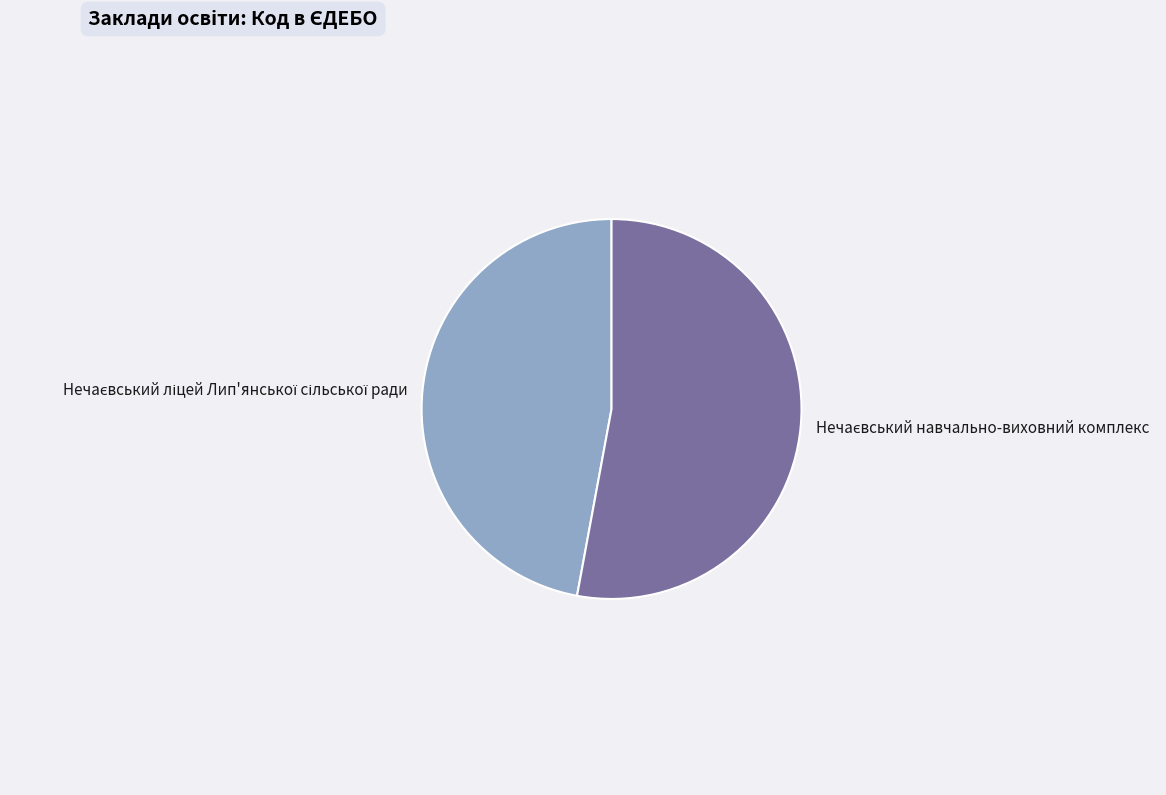

Is there a majority slice in this chart?

Yes